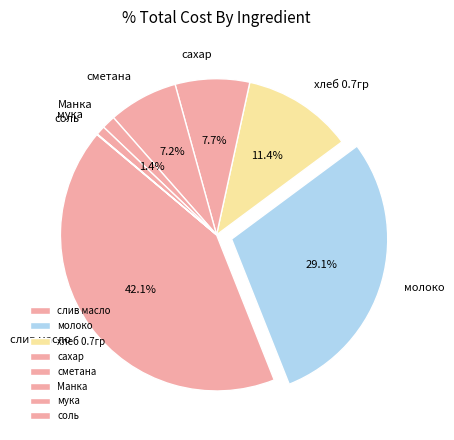

To the nearest percent, what is the difference between the молоко and сахар slice percentages?

21%